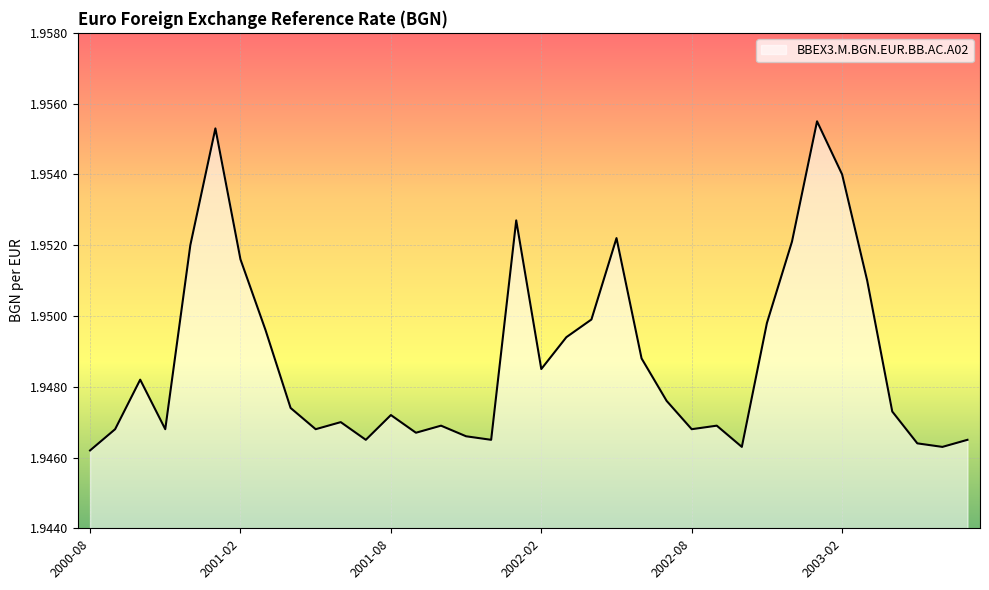

True or false: there are more than 2 points higher than both neighbors.

True